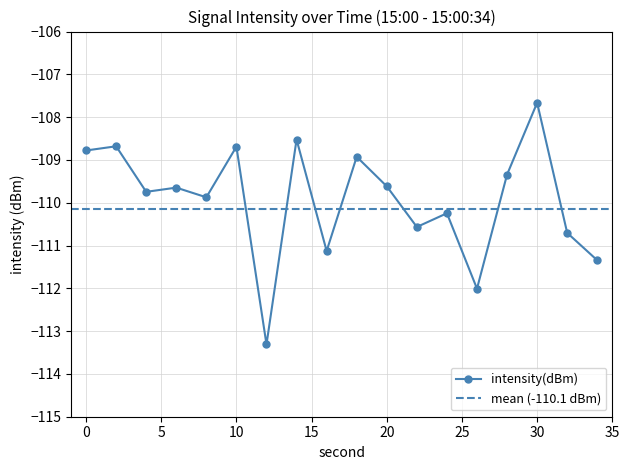

Reading left to right, transcribe all the data shown in this chart.

0=-108.8	2=-108.7	4=-109.7	6=-109.6	8=-109.9	10=-108.7	12=-113.3	14=-108.5	16=-111.1	18=-108.9	20=-109.6	22=-110.6	24=-110.2	26=-112.0	28=-109.3	30=-107.7	32=-110.7	34=-111.3